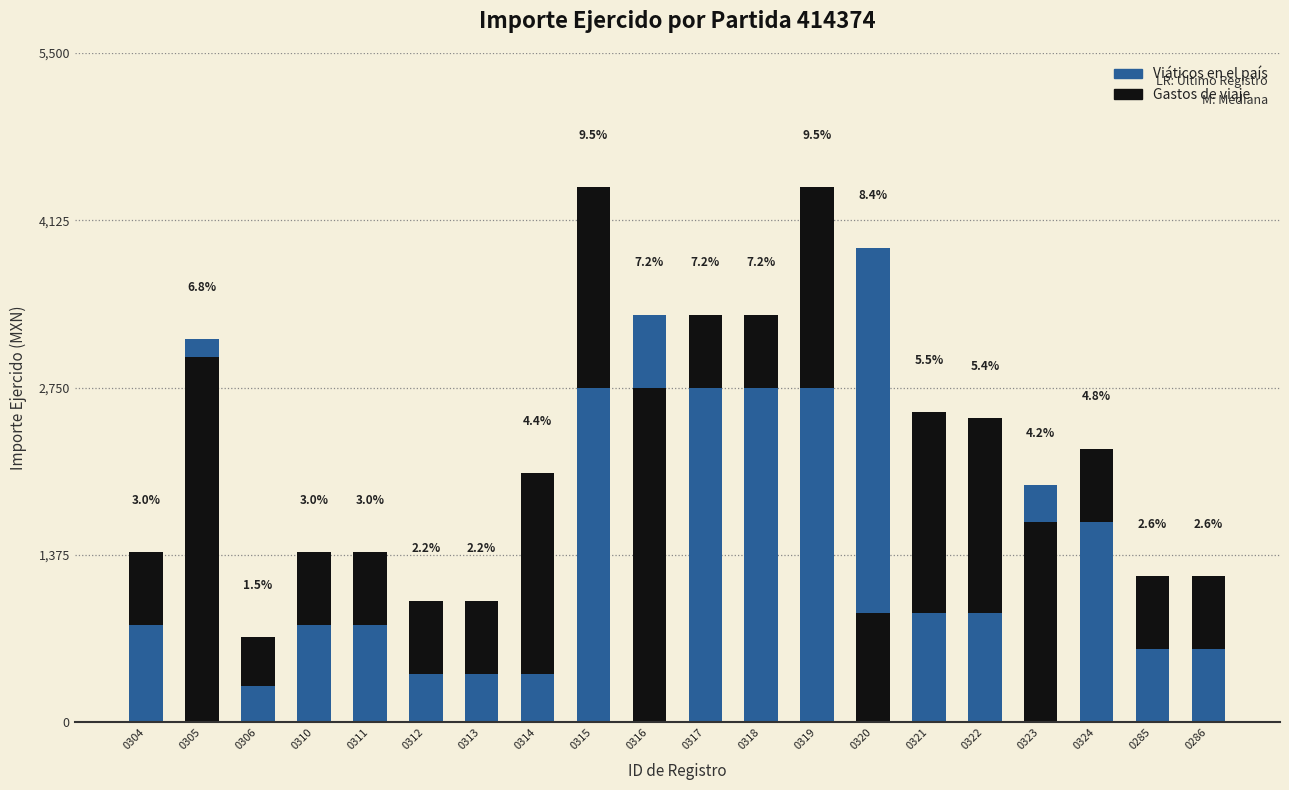

The Gastos de viaje series shows 827 at 0313. True or false?

False